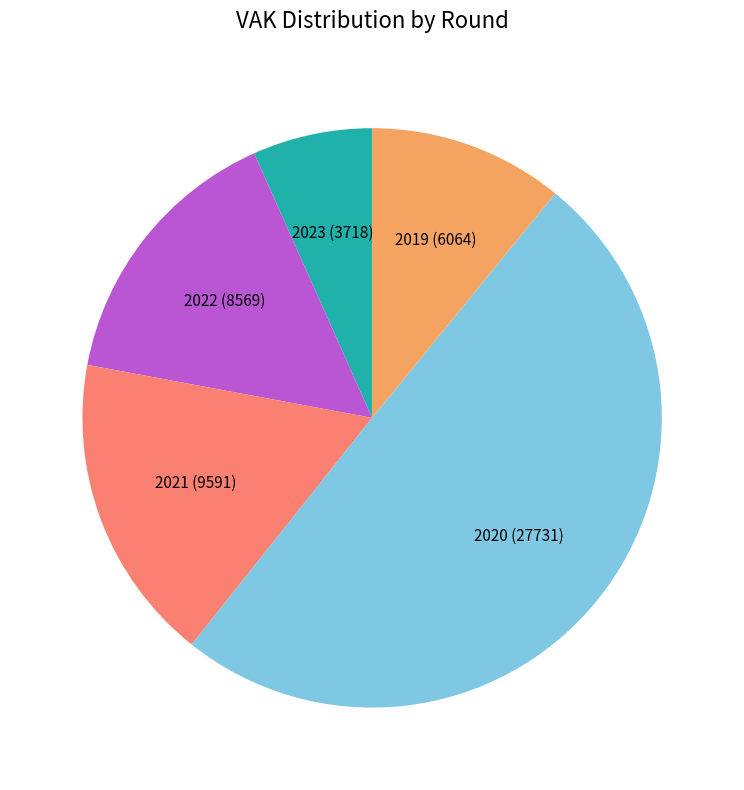

Which has a higher value, 2021 (9591) or 2020 (27731)?

2020 (27731)